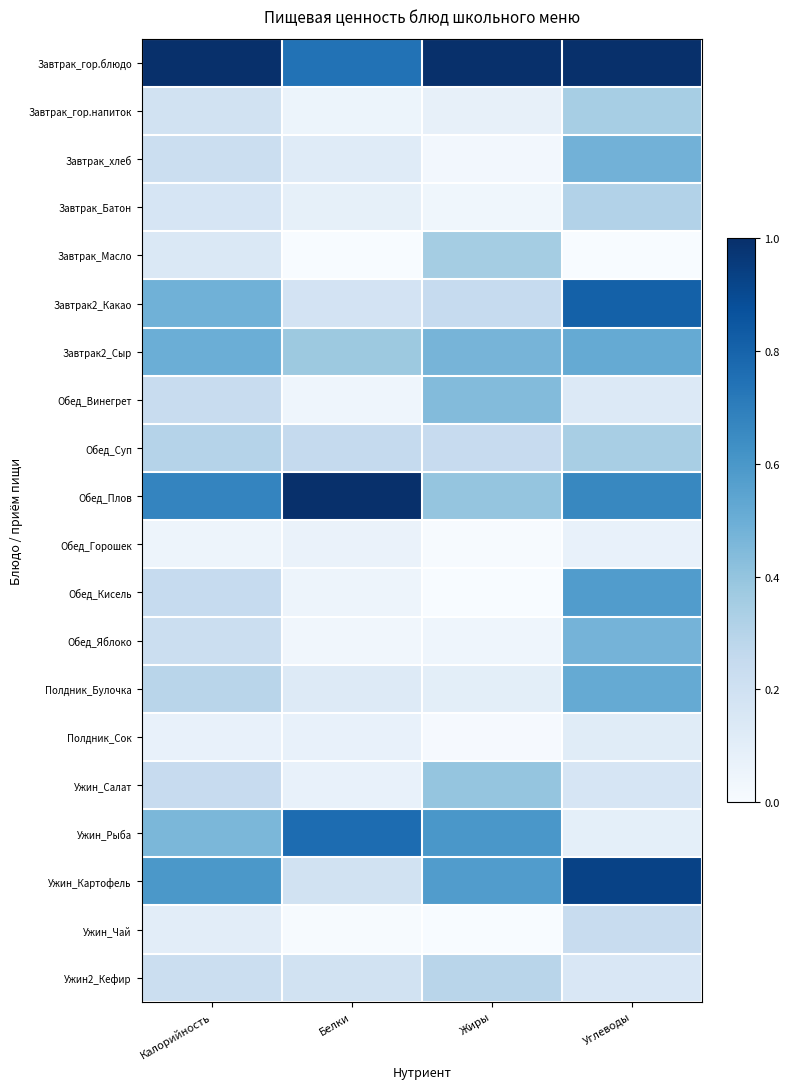

Which series has the largest total across all categories?

Завтрак_гор.блюдо